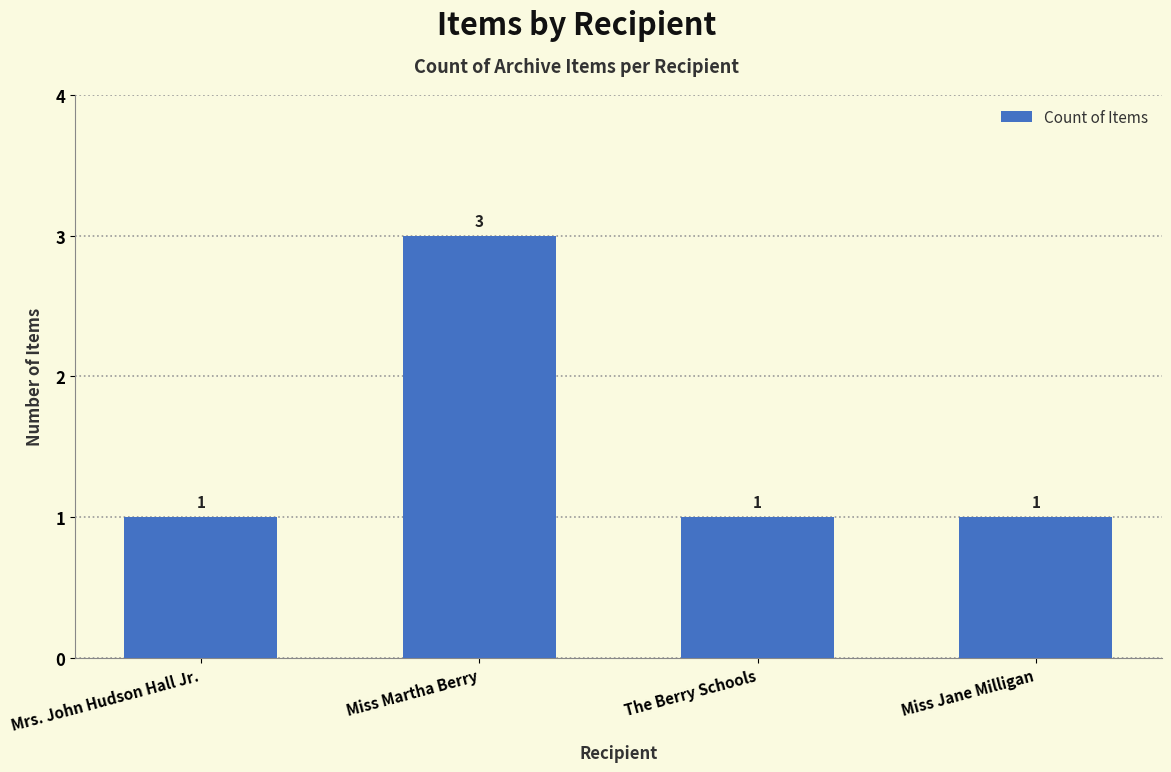

What is the value of the 4th bar from the left?

1